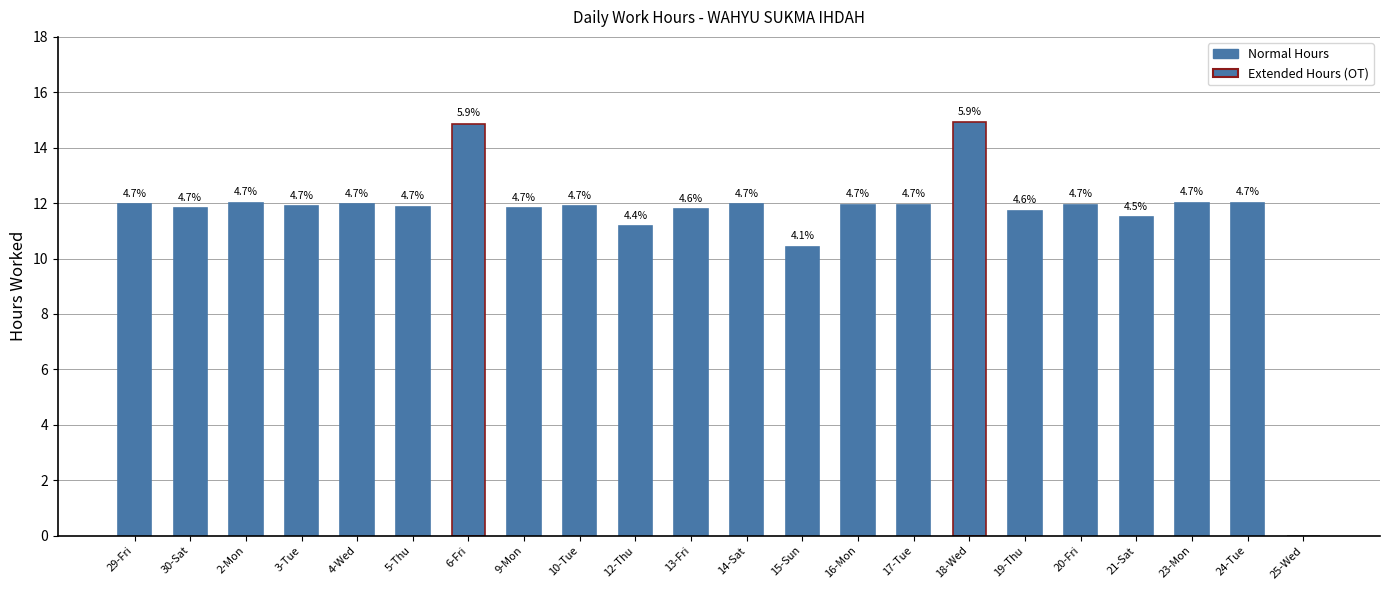

Which has a higher value, 9-Mon or 25-Wed?

9-Mon